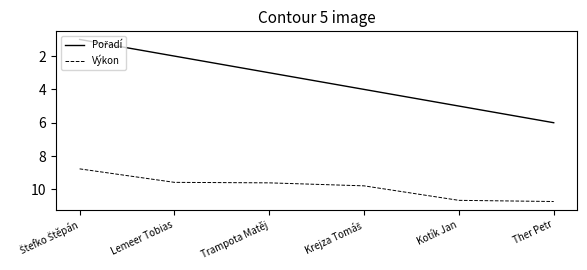

At how many categories does at least one series exceed 10?

2